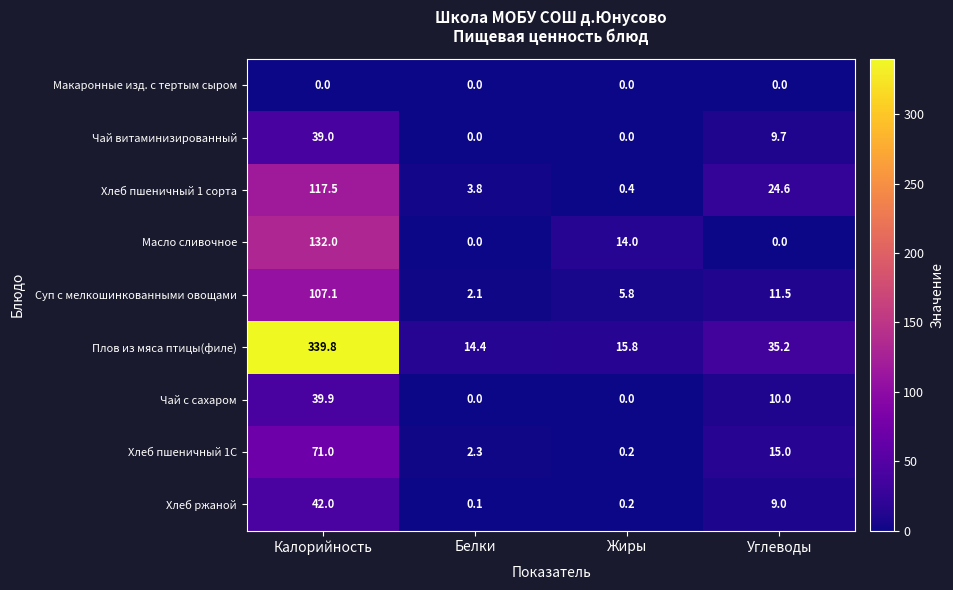

True or false: Хлеб ржаной has a value of 0.2 at Жиры.

True